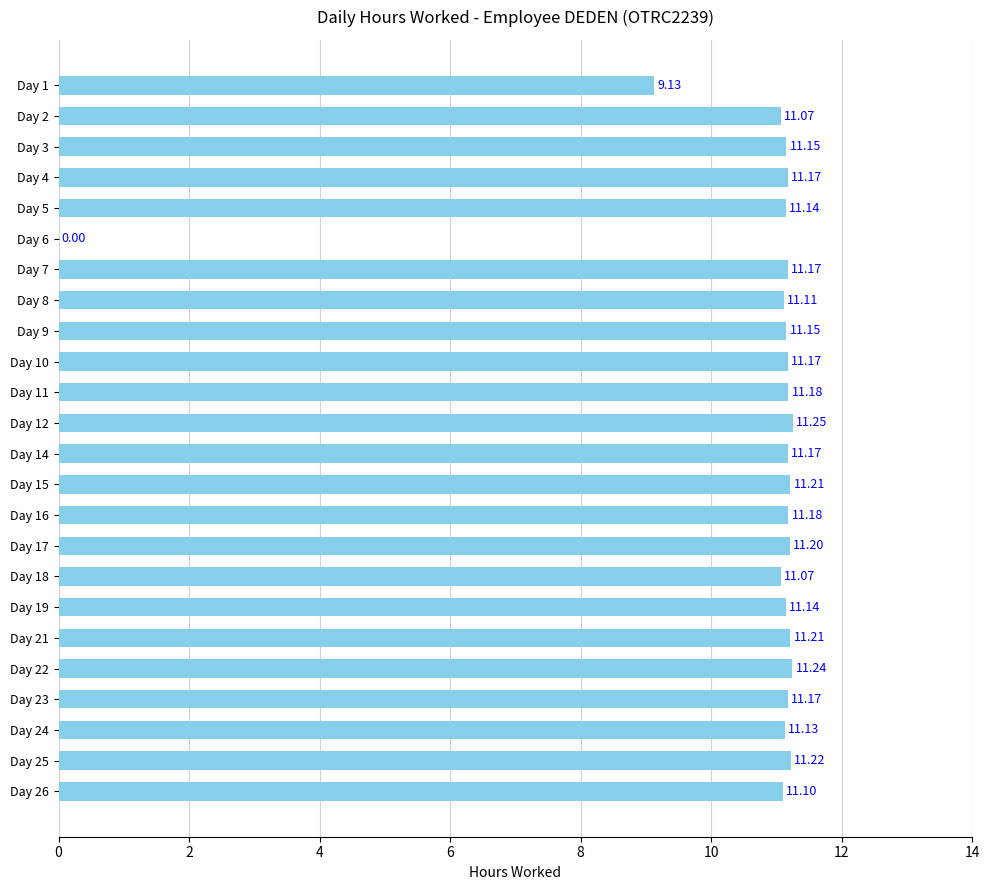

Which has a higher value, Day 26 or Day 7?

Day 7